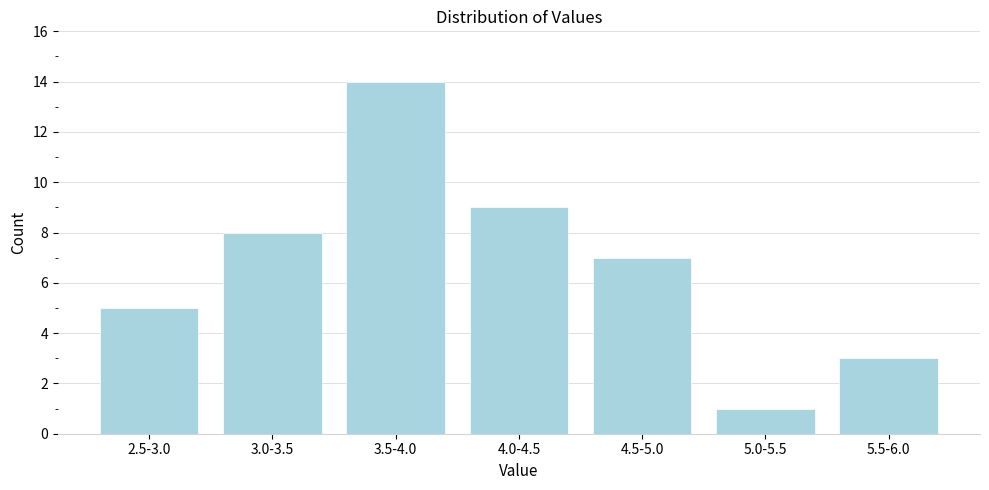

Reading left to right, what are all the values shown in this chart?

5	8	14	9	7	1	3